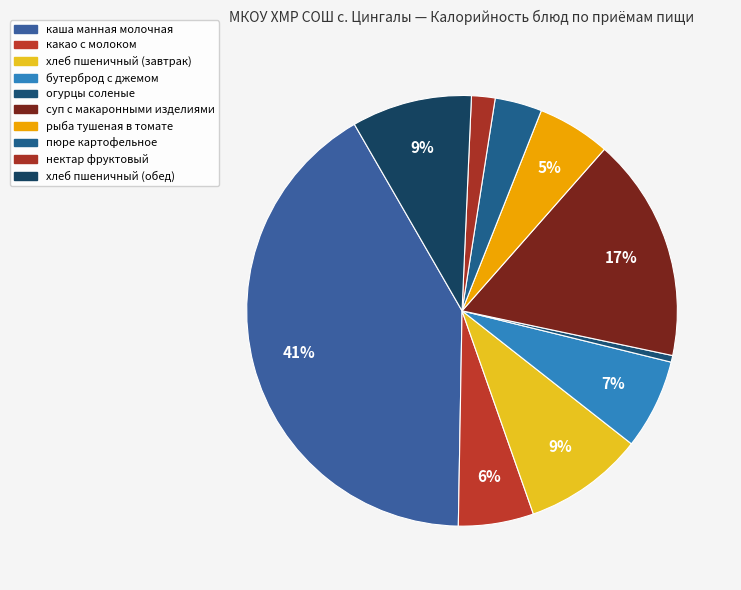

Which slice is the largest?

каша манная молочная